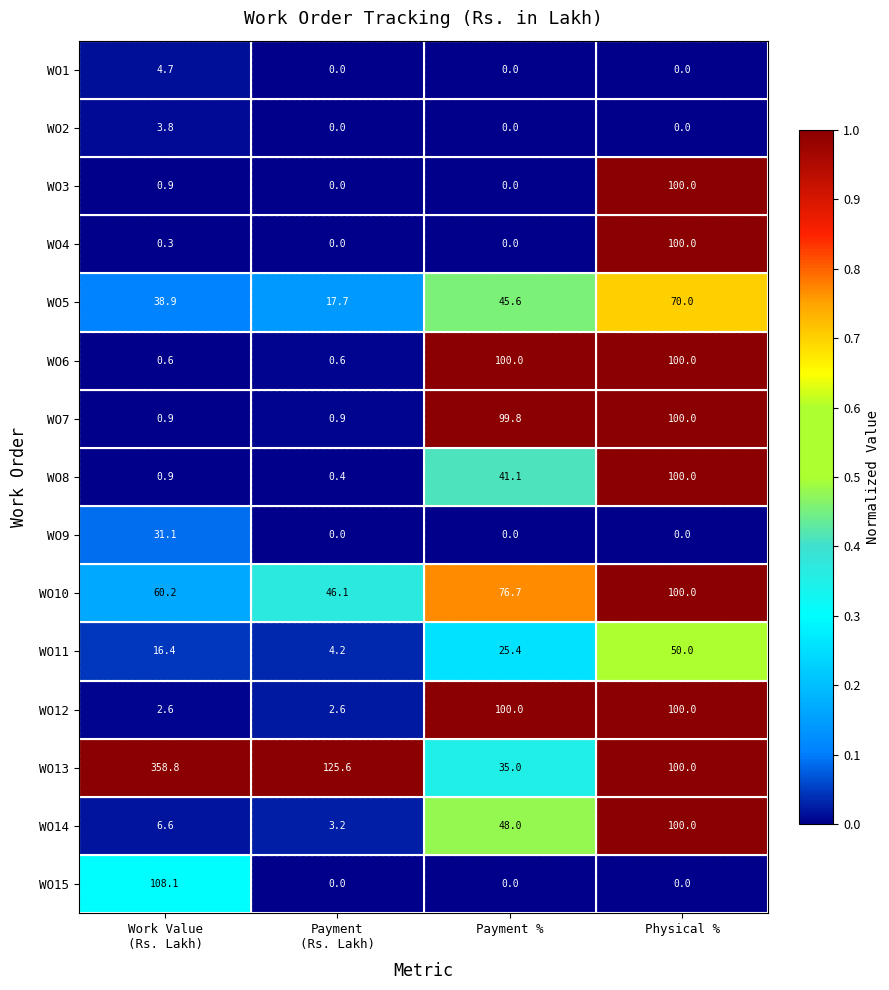

The value of WO2 at Physical % is 1.9. True or false?

False